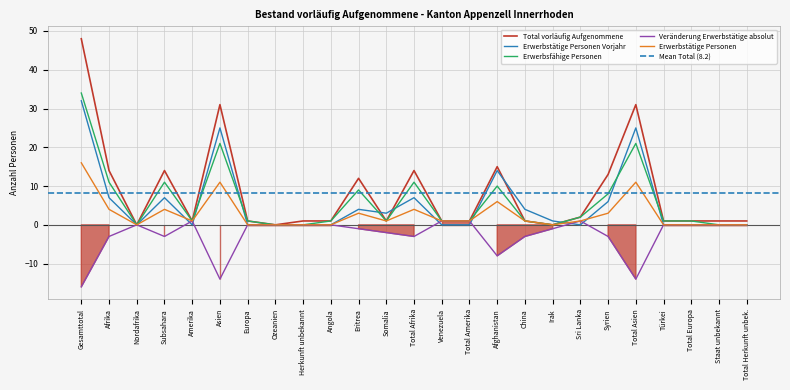

Which category has the lowest value across all series?

Gesamttotal